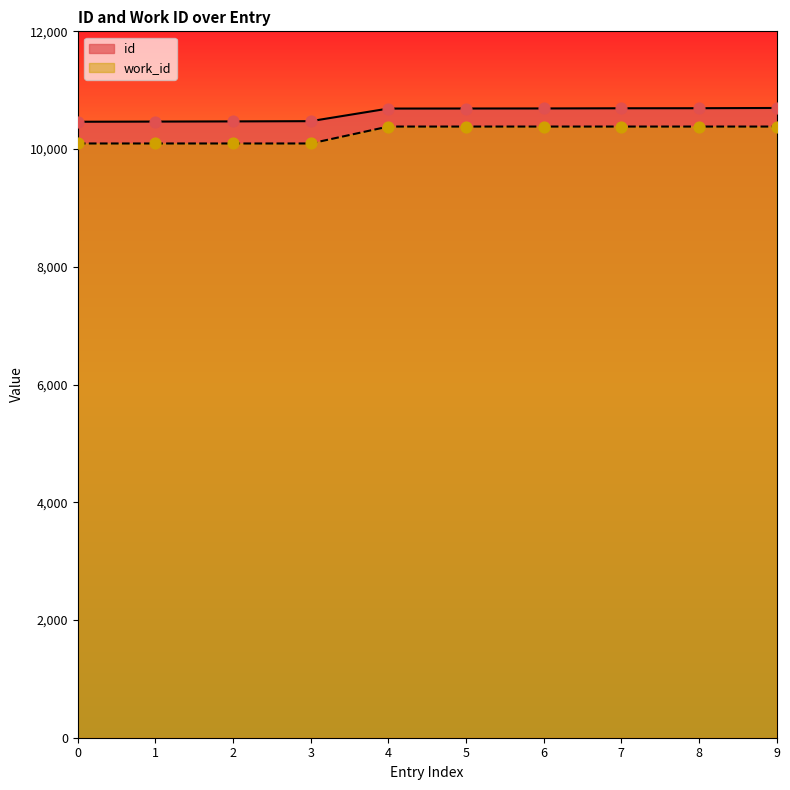

Is the value of id at 6 greater than the value of work_id at 2?

Yes